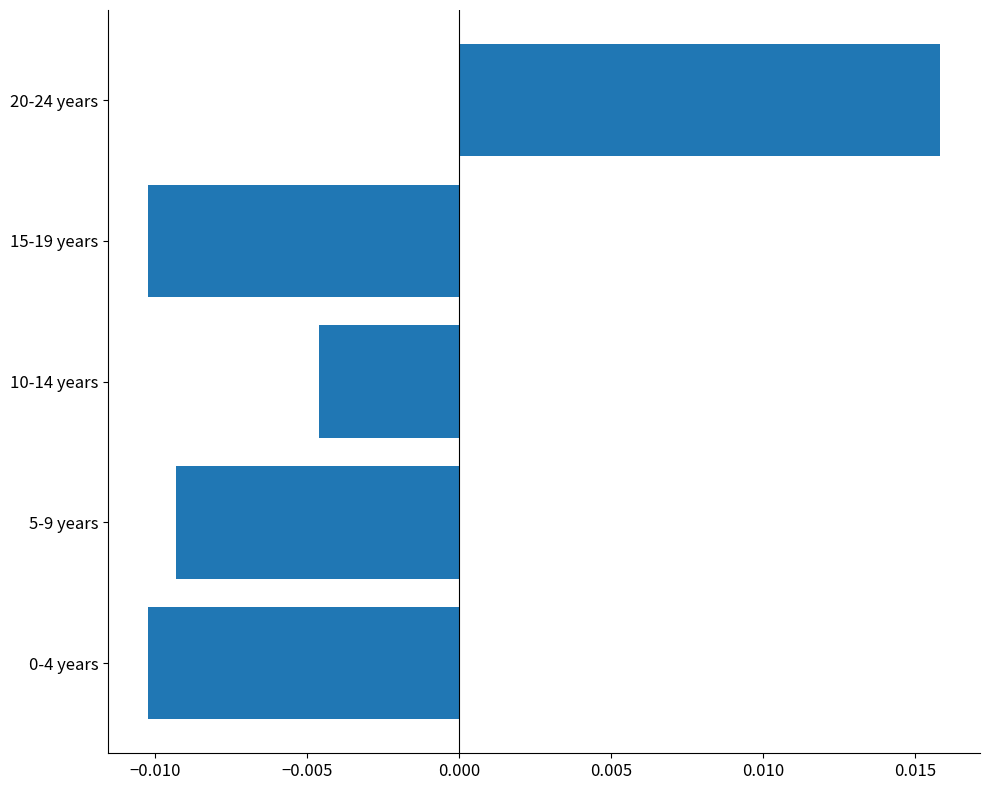

How many data points are less than 0?

4